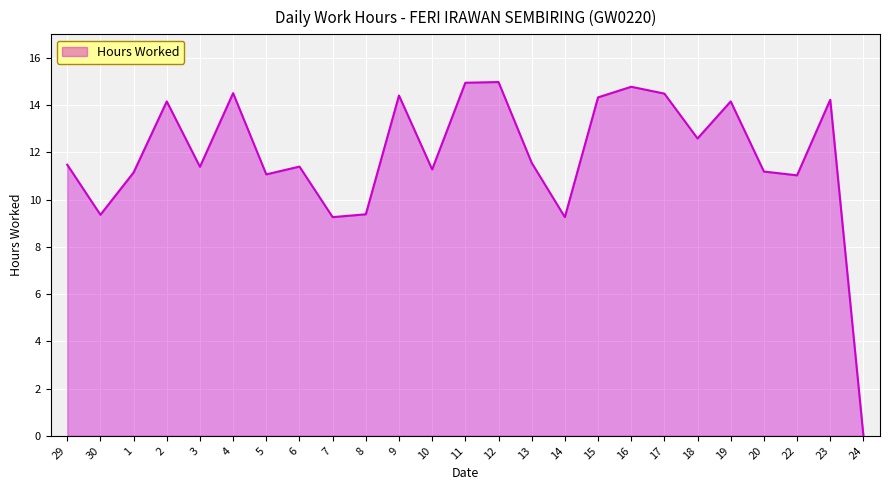

Is it true that the value at 30 is 9.4?

True